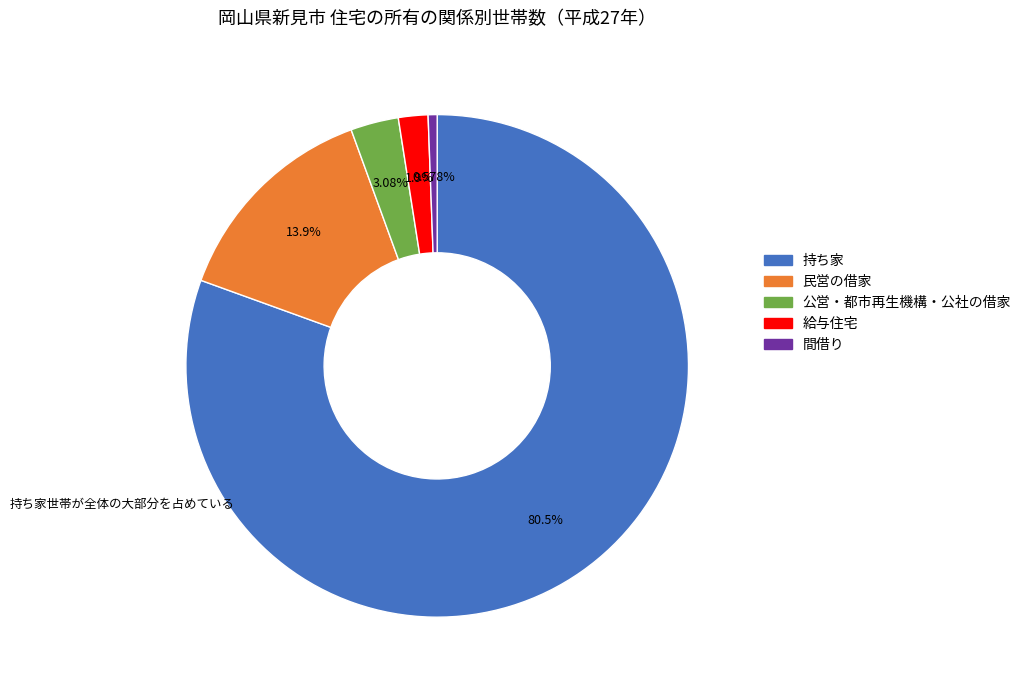

Approximately how many times larger is the value at 給与住宅 compared to 公営・都市再生機構・公社の借家?

0.6